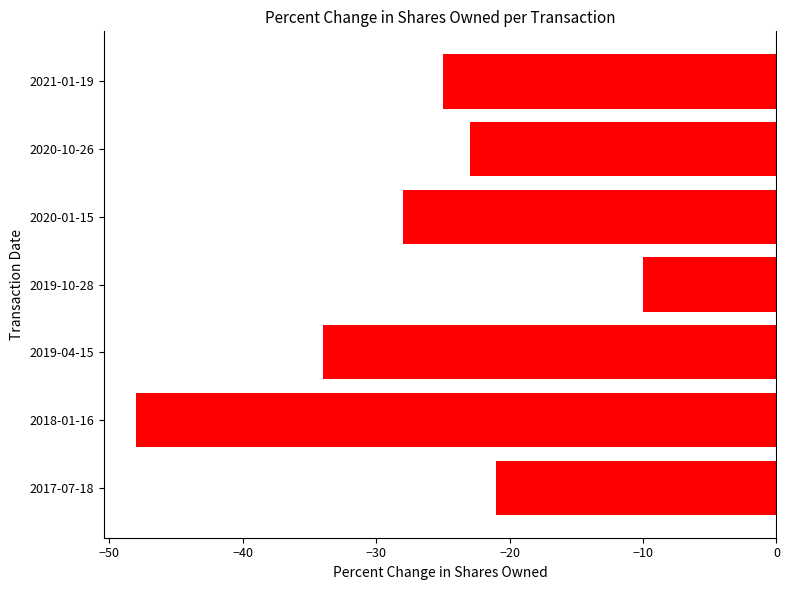

What is the difference between the second highest and minimum values?

27